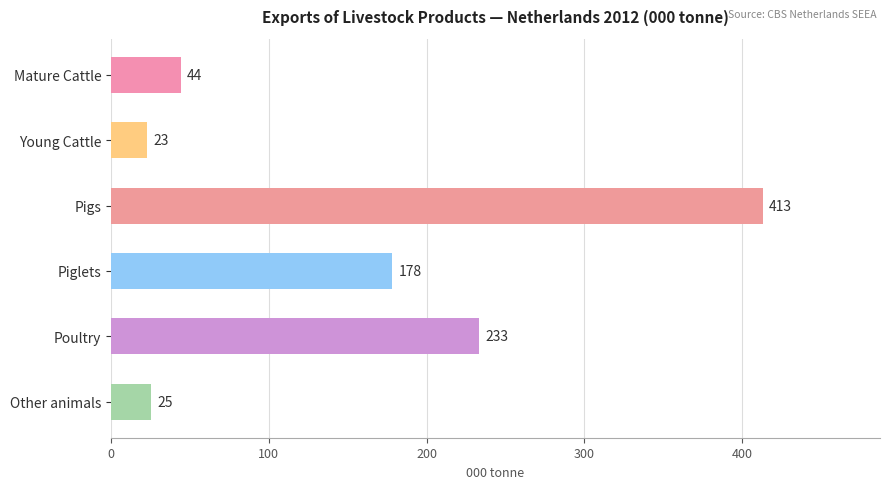

The value at Other animals is 10. True or false?

False